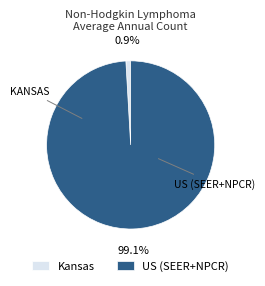

Combined, do US (SEER+NPCR) and Kansas account for over 50%?

Yes